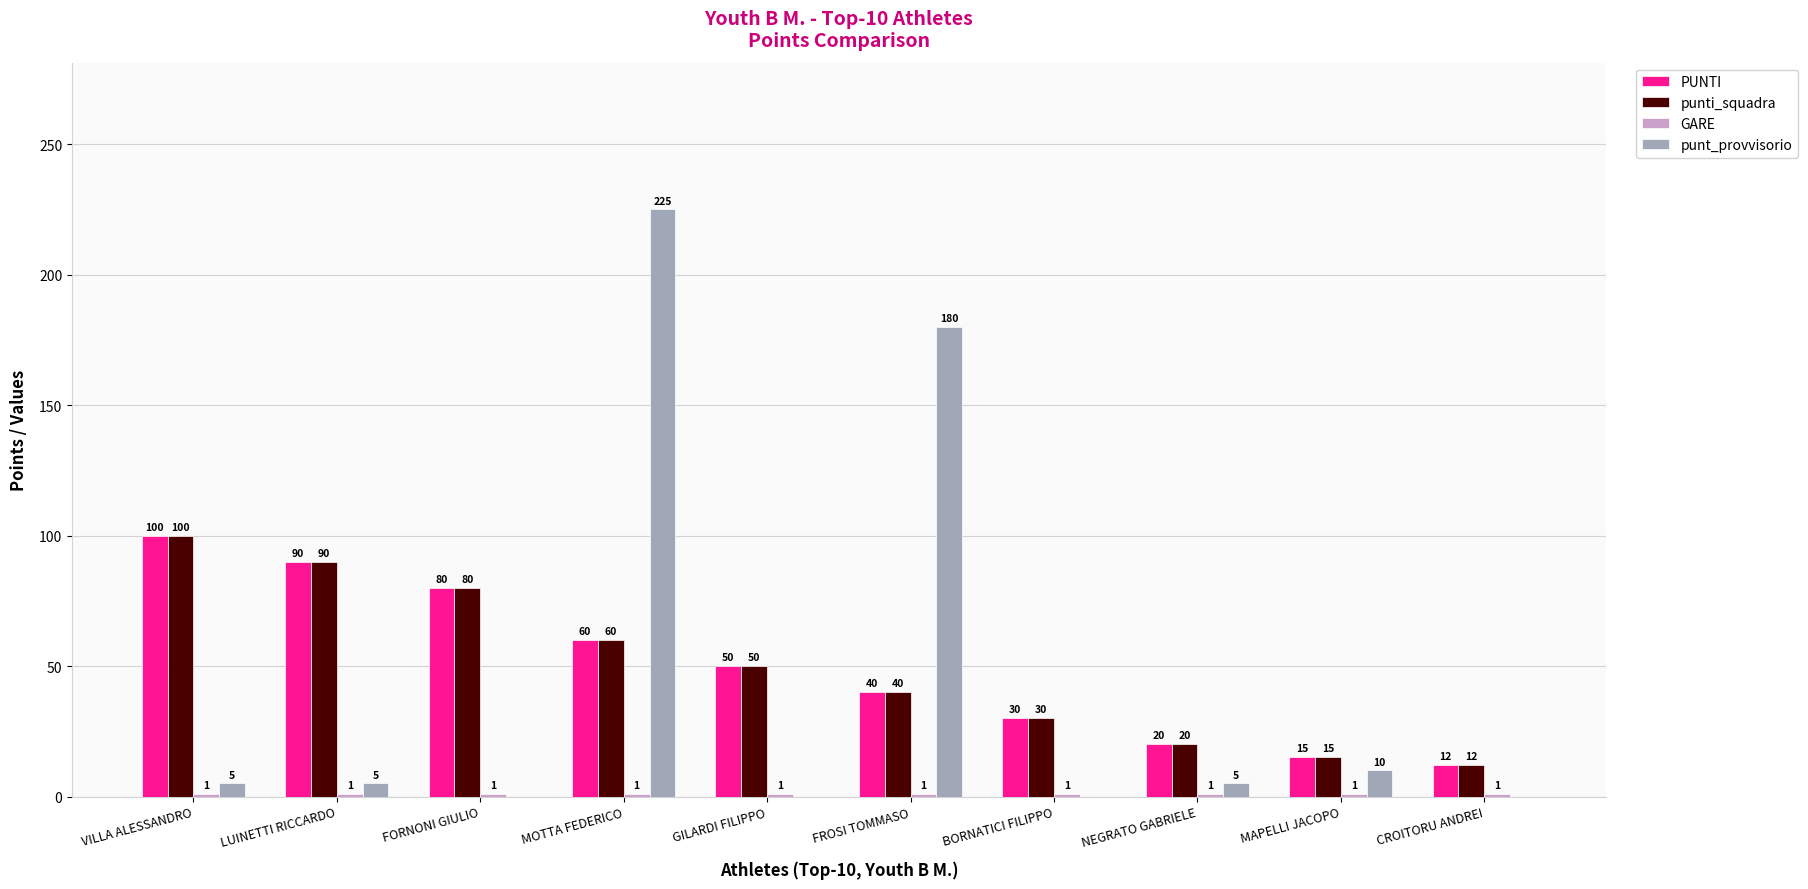

At which label does punti_squadra reach its peak?

VILLA ALESSANDRO